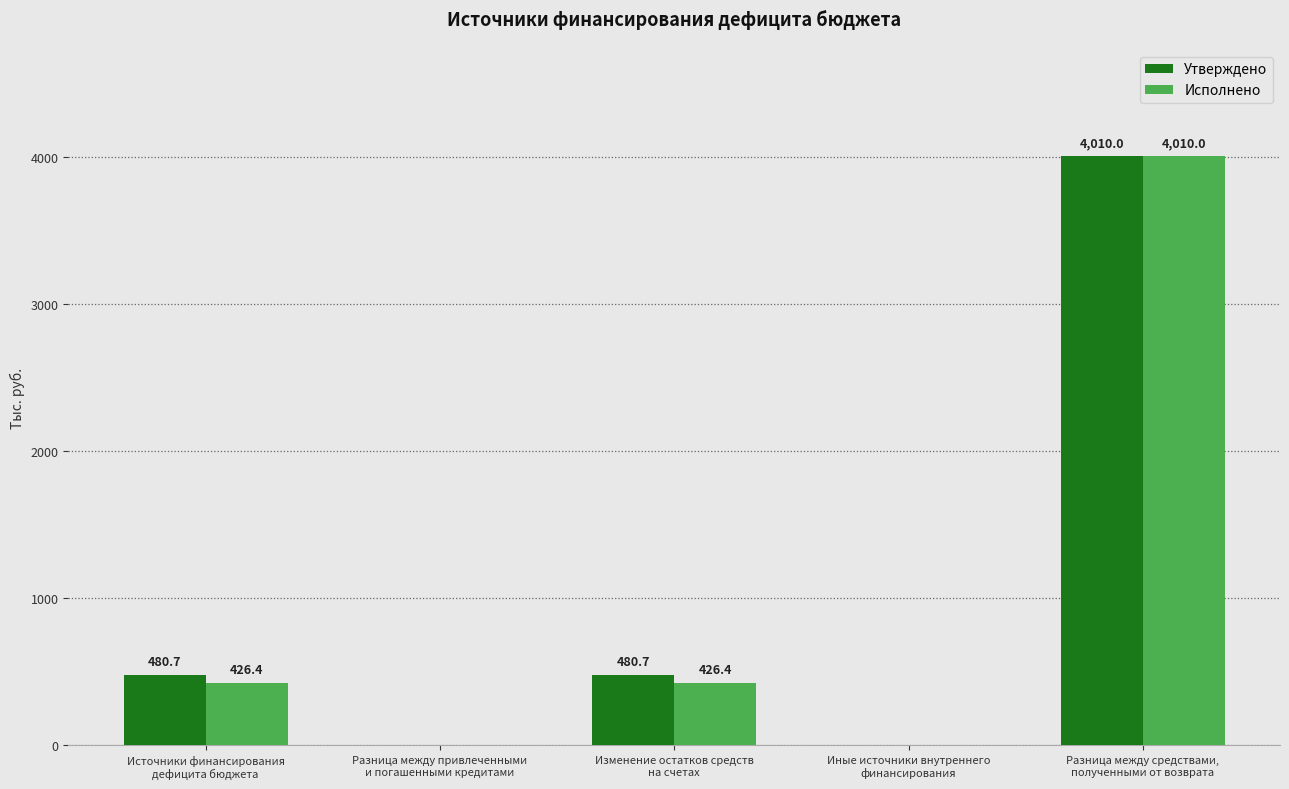

What is the highest value of the Исполнено series?

4010.0